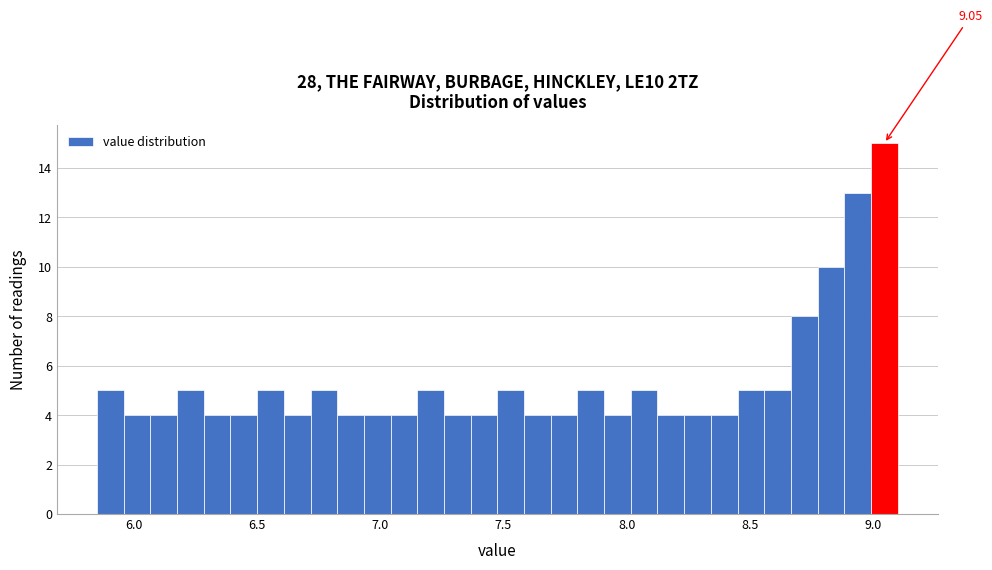

Around what value on the x-axis is the tallest bar? Give the approximate position of its centre, as read against the axis.

9.05